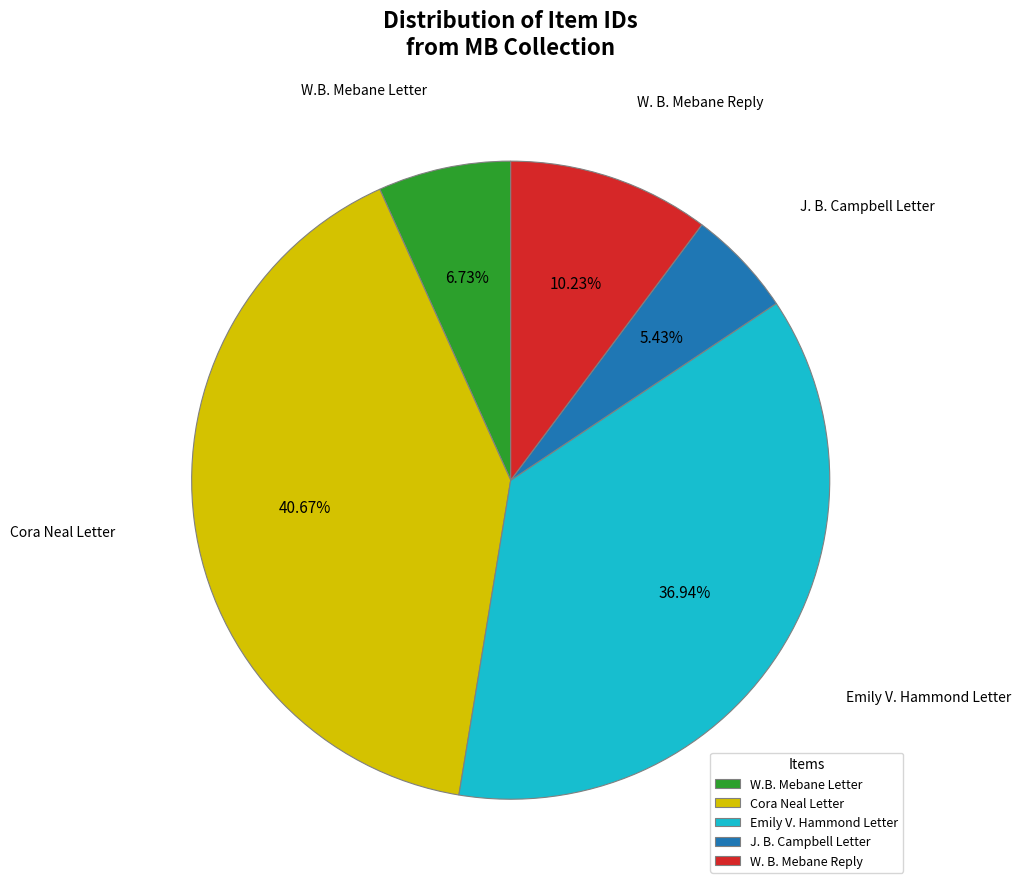

What is the smallest slice in the pie chart?

J. B. Campbell Letter